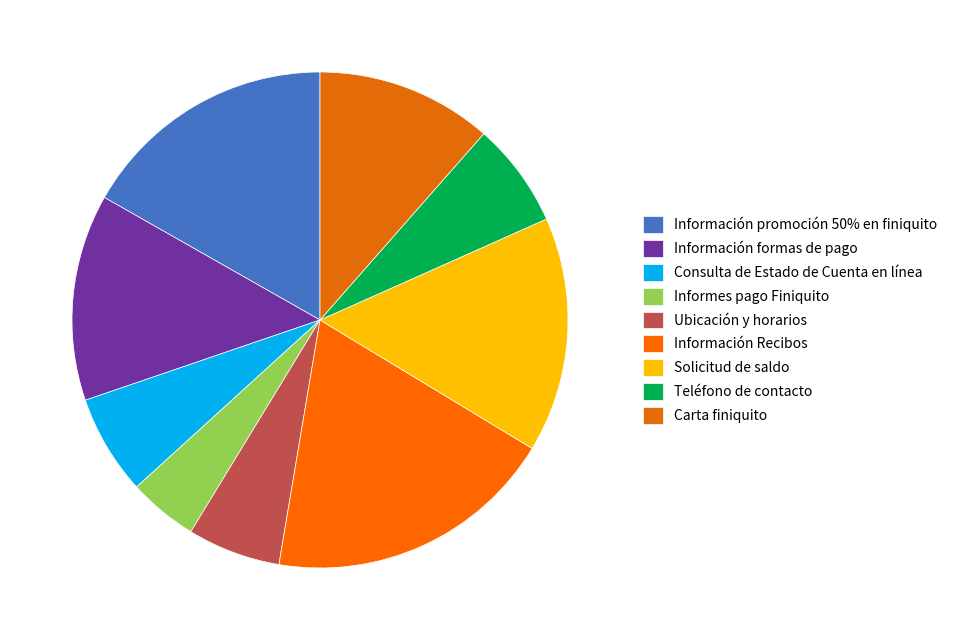

Between Solicitud de saldo and Teléfono de contacto, which is larger?

Solicitud de saldo